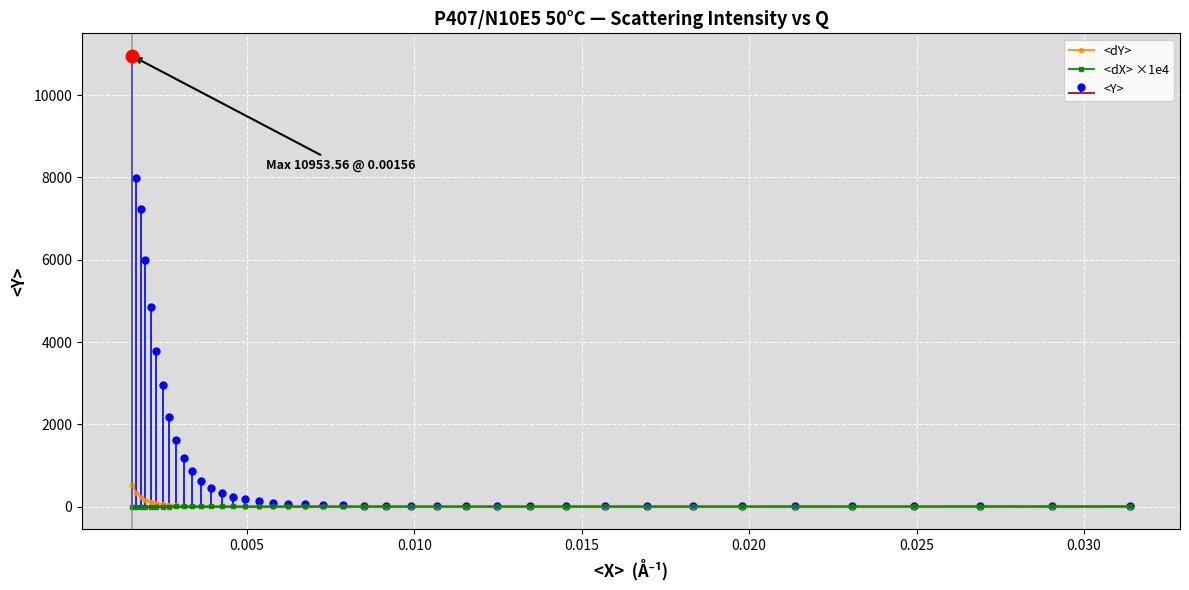

Which series has the largest range (max minus min)?

<dY>